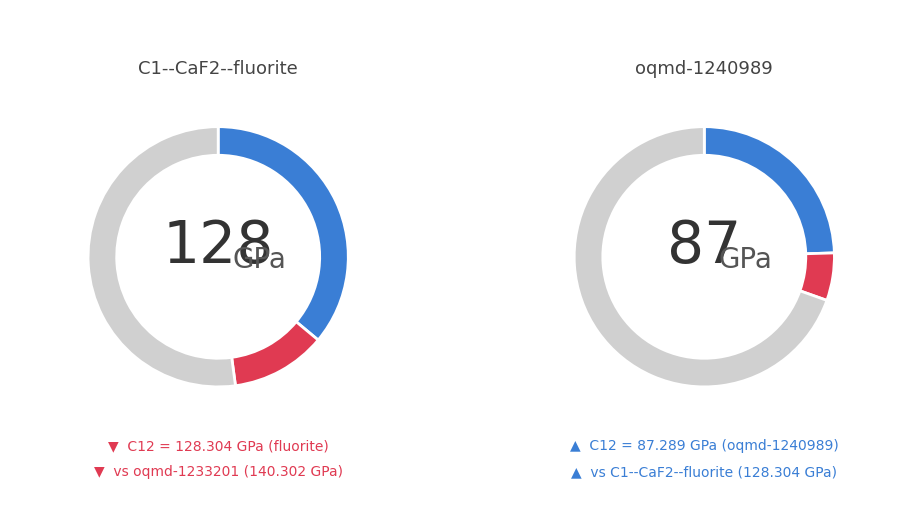

Combined, do oqmd-1240989 and 5 account for over 50%?

No